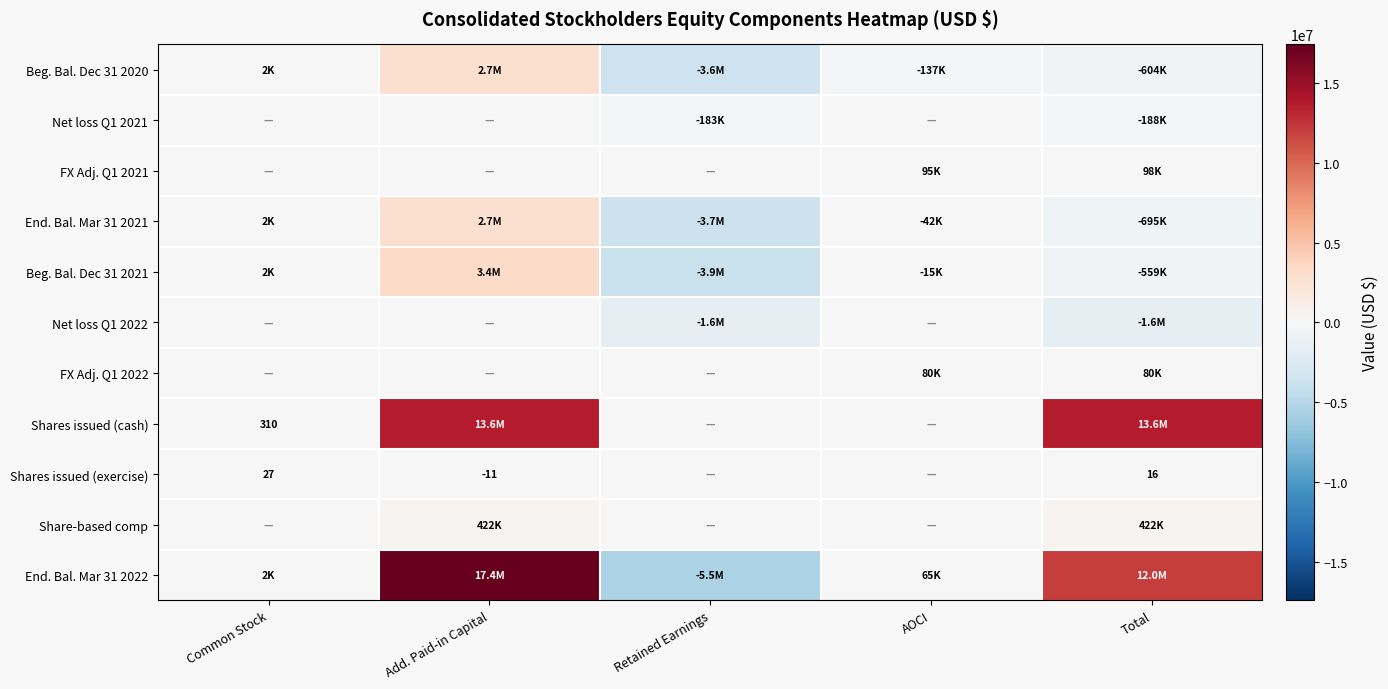

How many values in the Beg. Bal. Dec 31 2021 series exceed -15172?

2